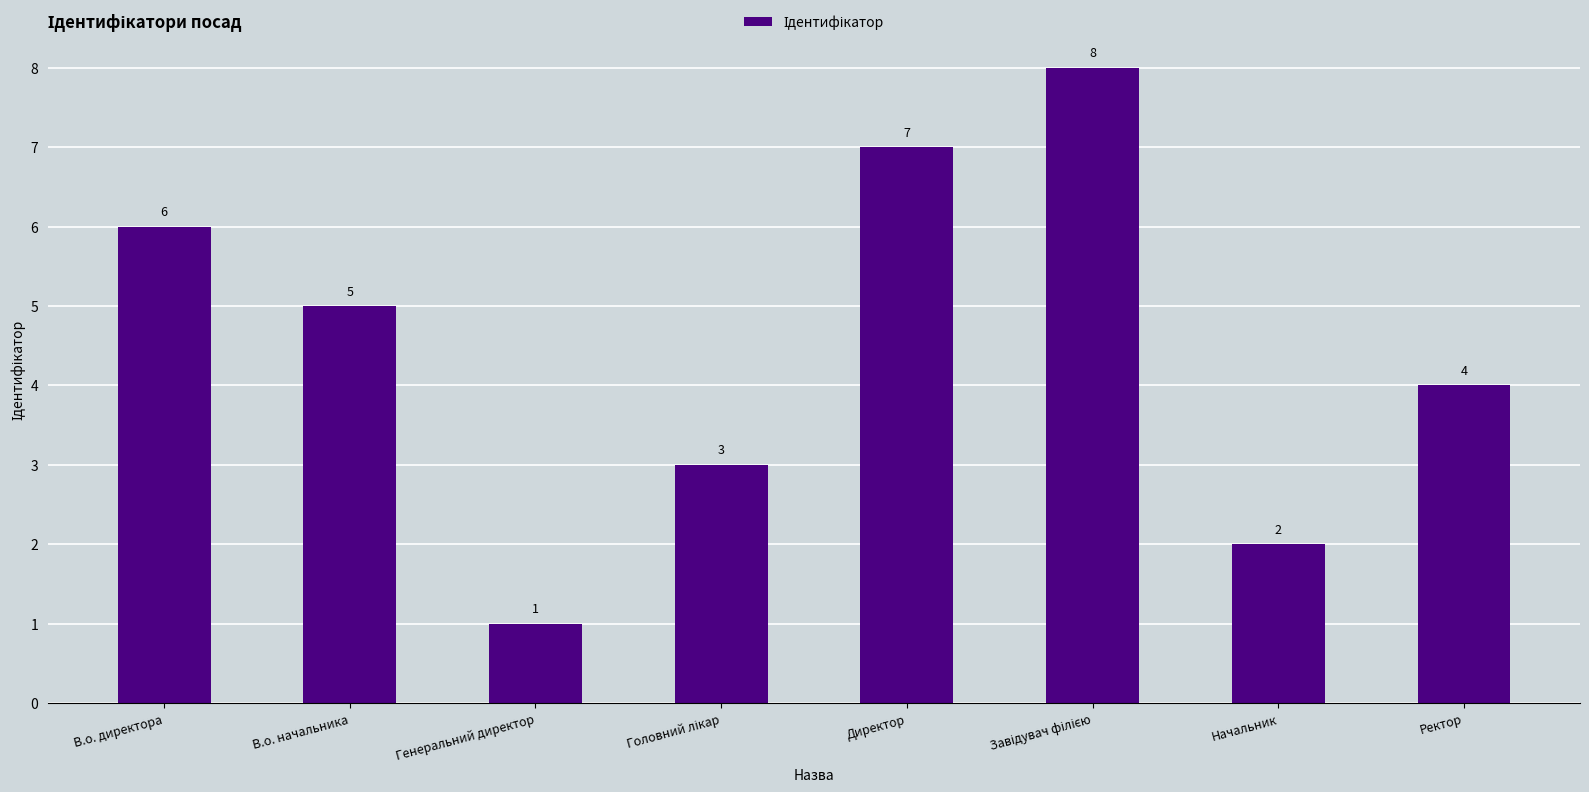

What is the value of the 2nd bar from the left?

5